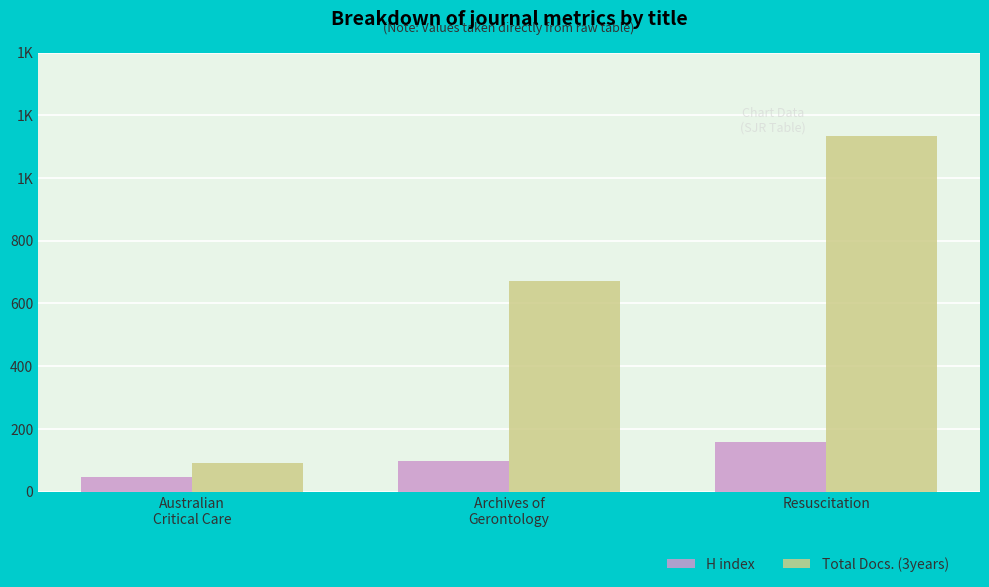

Are the bars grouped side by side (vs. stacked)?

Yes